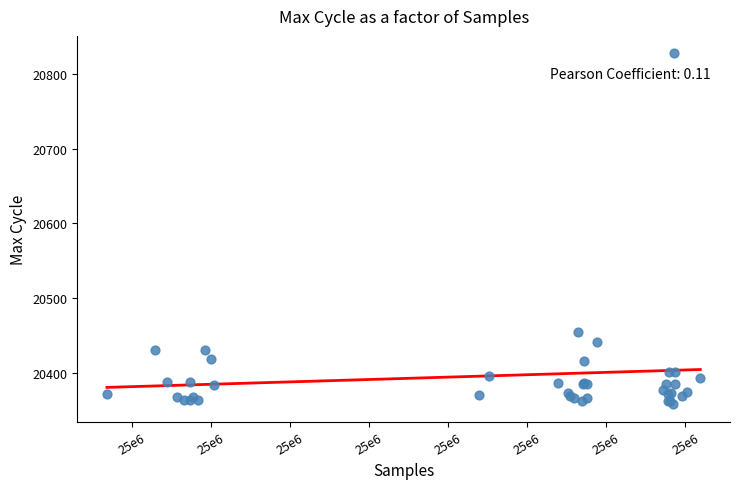

What Y value in the scatter plot is closest to 20593?

20454